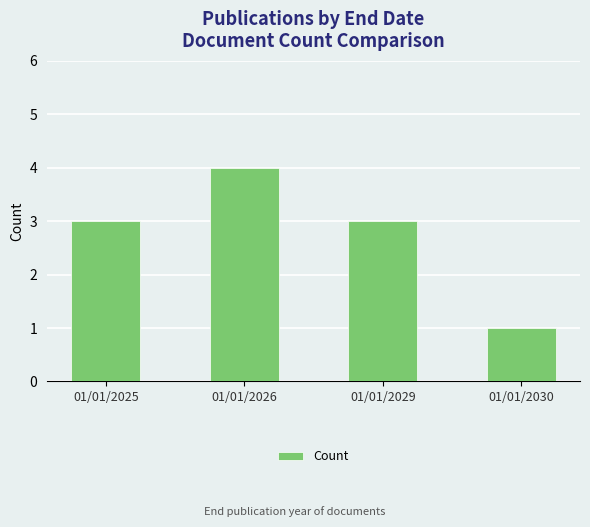

What is the average value?

3